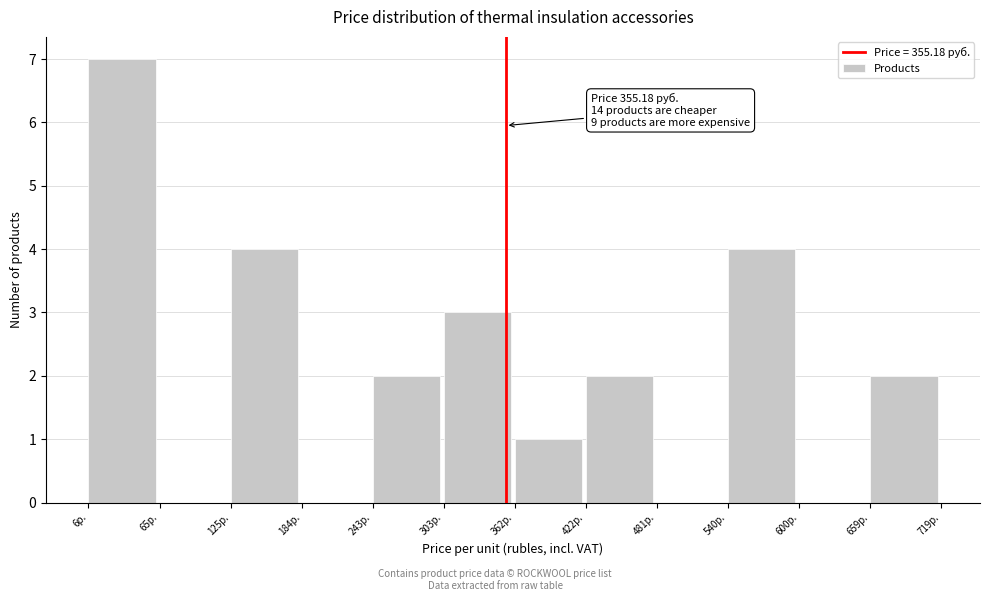

Which range on the x-axis has the tallest bar?

10 to 70